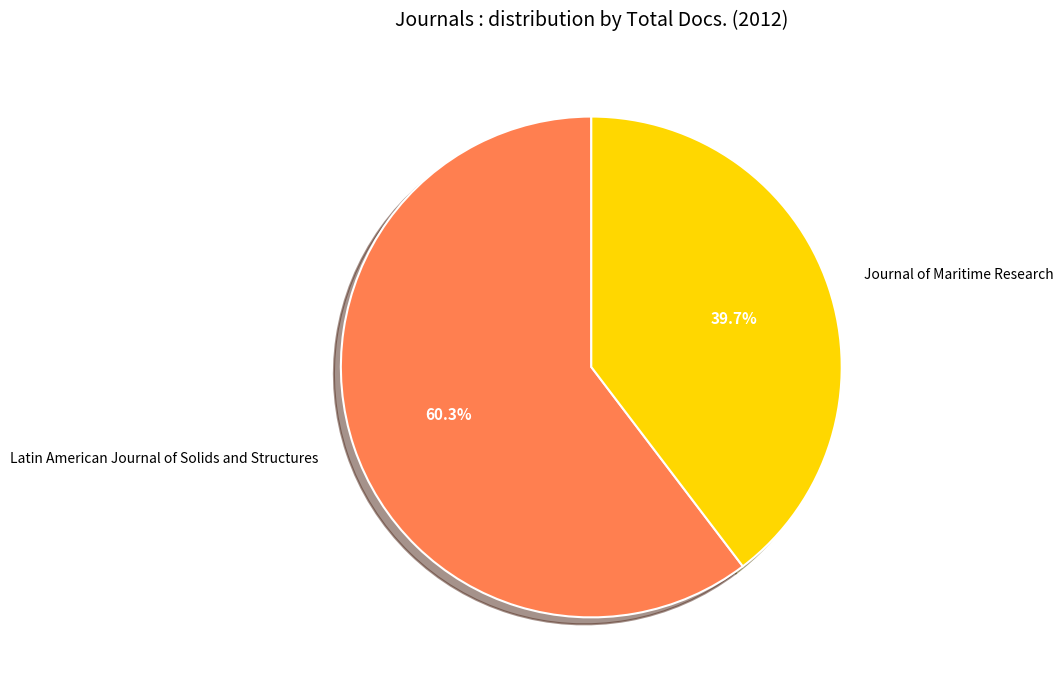

How much of the chart is everything except Journal of Maritime Research?

60.3%